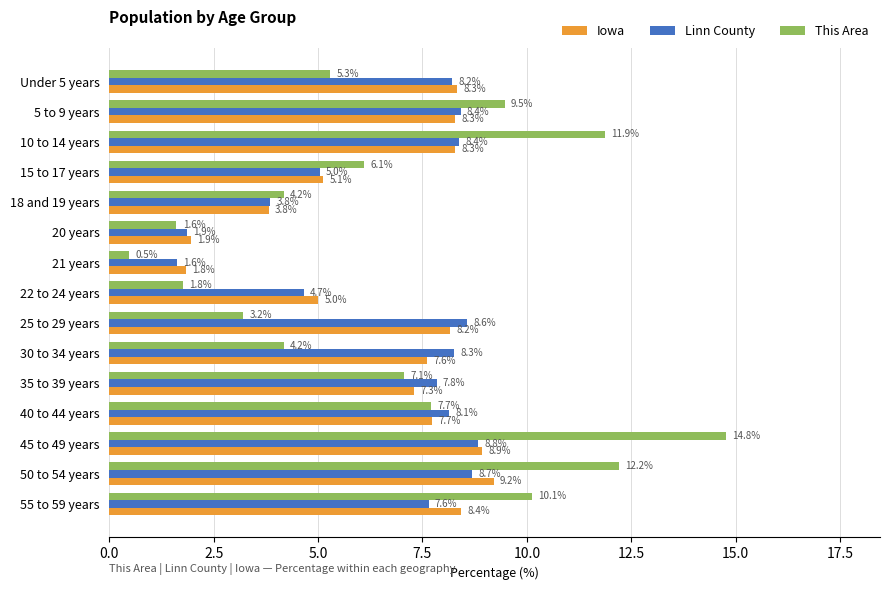

Between 15 to 17 years and 20 years, which series saw the biggest shift?

This Area